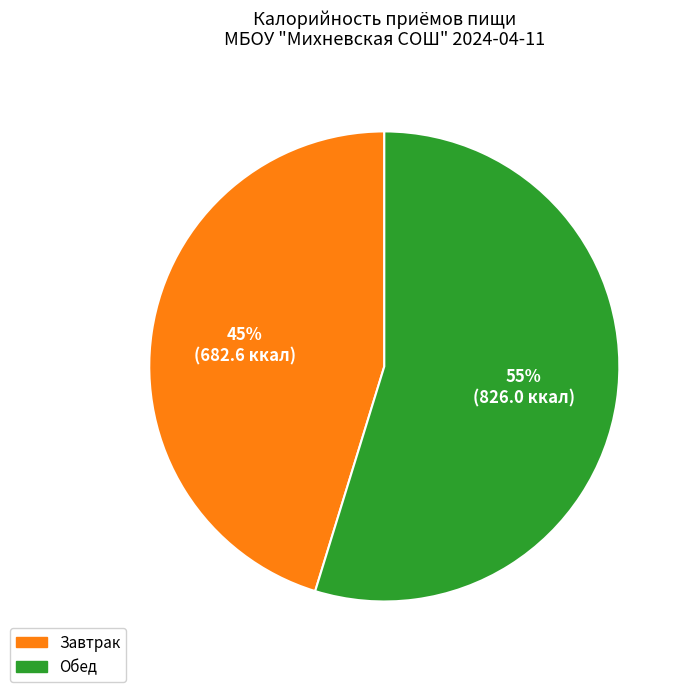

How many segments does this pie chart have?

2